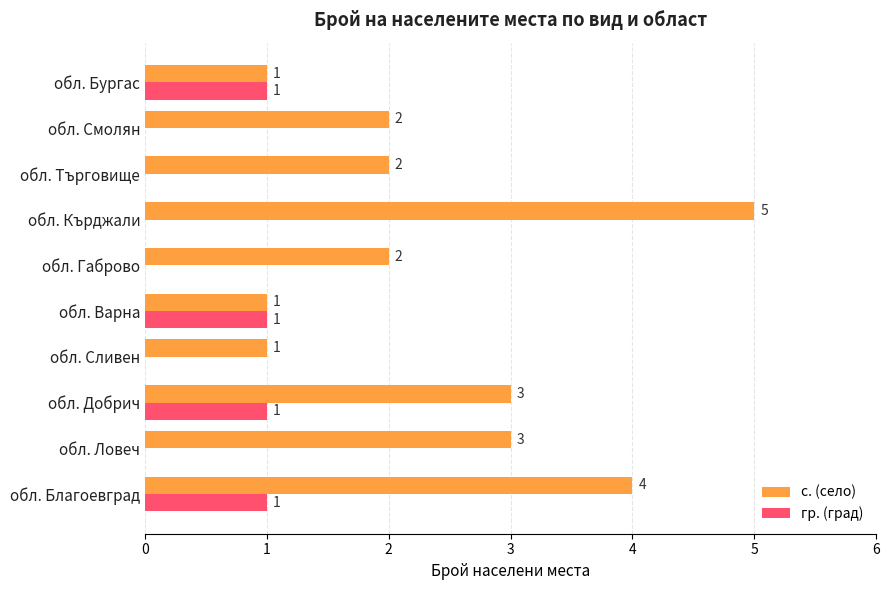

Which label corresponds to the largest value in the chart?

обл. Кърджали